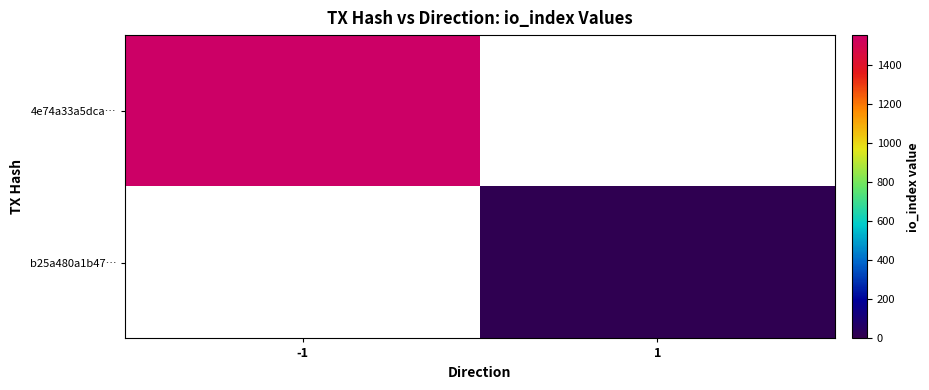

List the series in order of their peak value, highest first.

4e74a33a5dca…, b25a480a1b47…